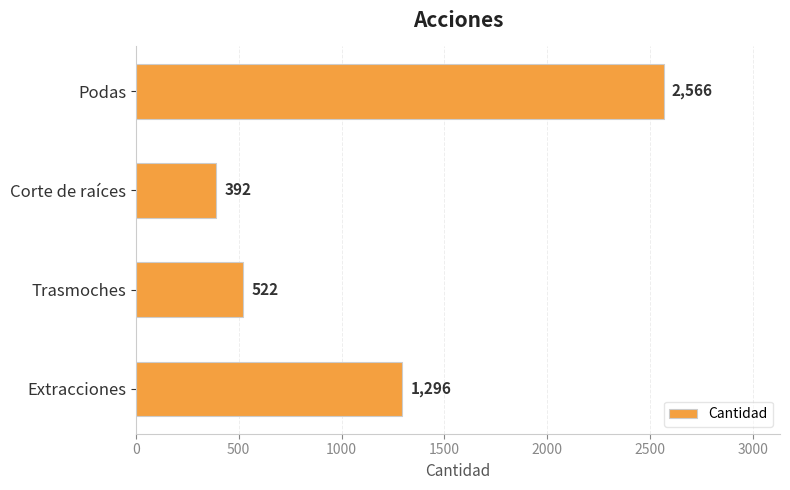

Reading top to bottom, extract all data points from this chart.

Podas=2566	Corte de raíces=392	Trasmoches=522	Extracciones=1296